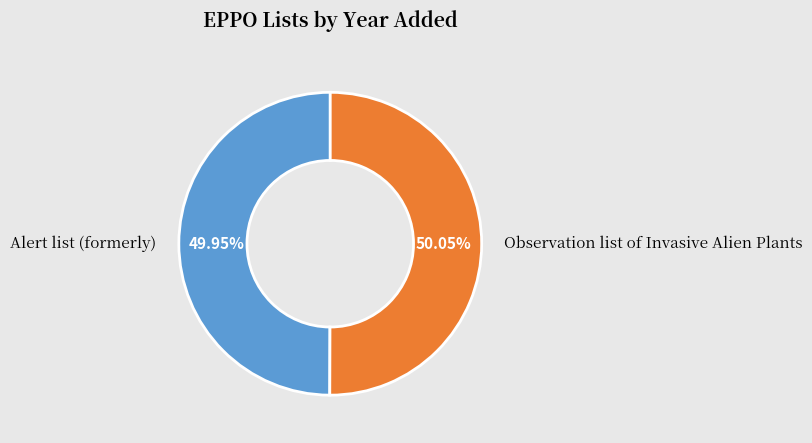

Is there a majority slice in this chart?

Yes